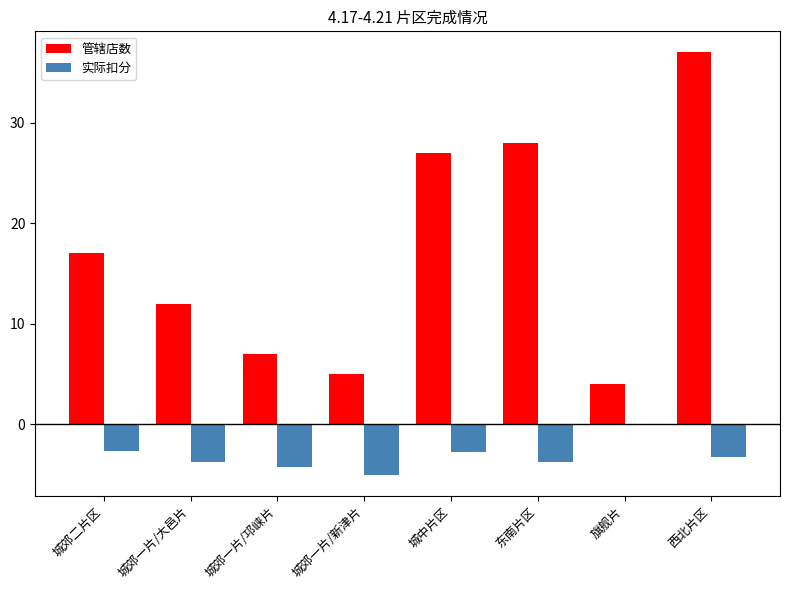

Is it true that 实际扣分 equals -5.4 at 城郊一片/大邑片?

False